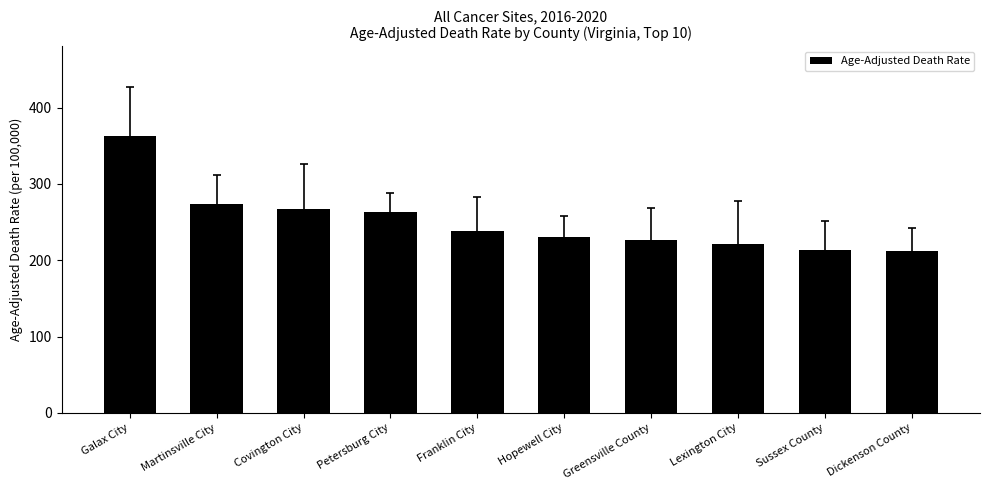

What is the minimum value shown in the chart?

212.0